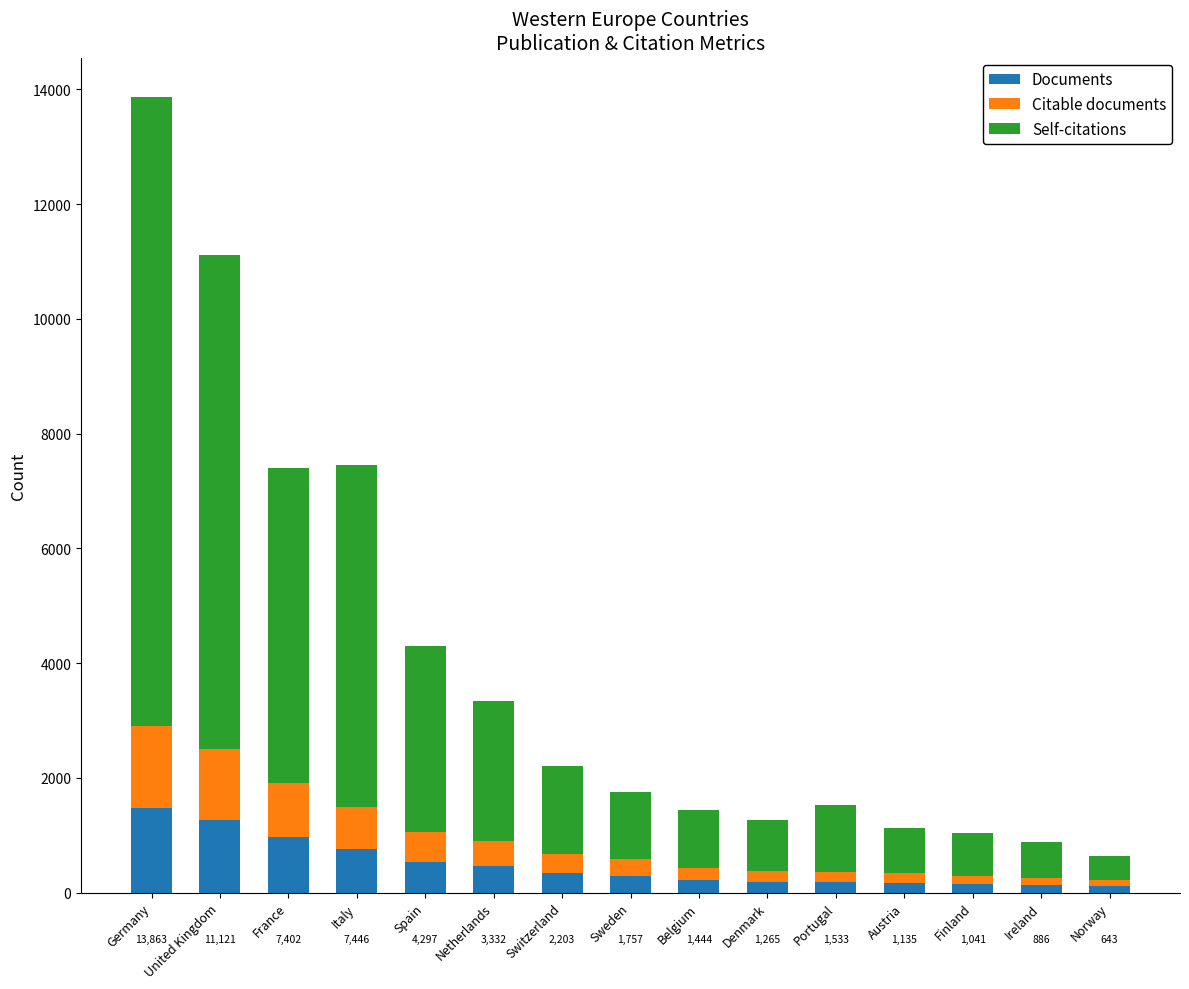

What is the difference between the maximum and minimum values in the Documents series?

1362